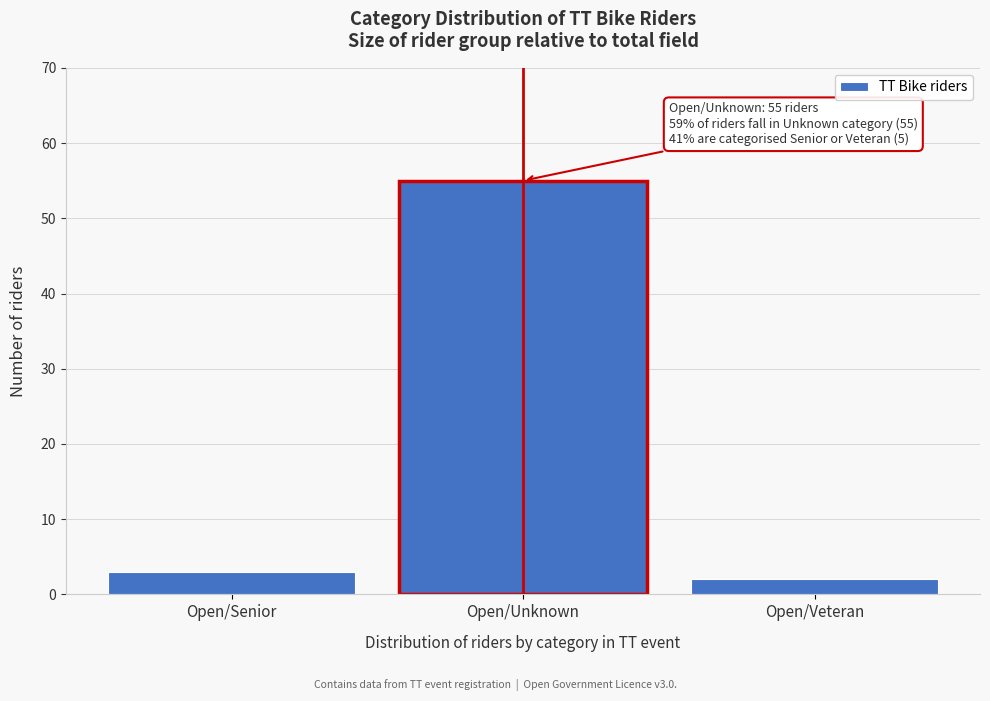

Reading right to left, list all the values displayed in this chart.

2	55	3